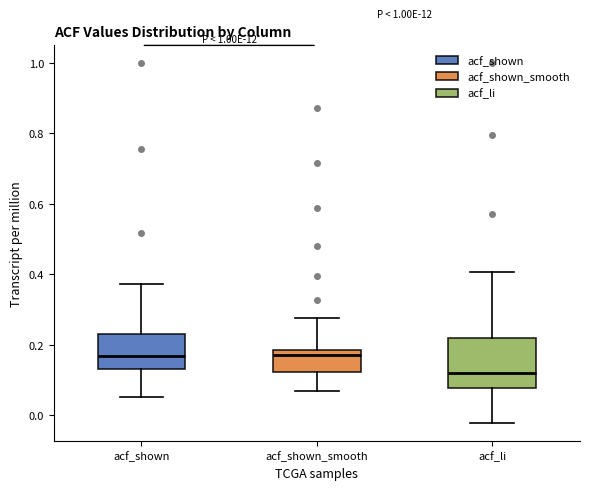

Reading left to right, read every box against the y-axis: the position of its median line, the range the box covers, and the ends of its whiskers. The values are not printed on the chart, so give them approximately, as read against the axis.

acf_shown: median 0.16, box 0.14 to 0.24, whiskers 0.06 to 0.38
acf_shown_smooth: median 0.18 (just below the box's upper edge), box 0.12 to 0.18, whiskers 0.06 to 0.28
acf_li: median 0.12, box 0.08 to 0.22, whiskers -0.02 to 0.40